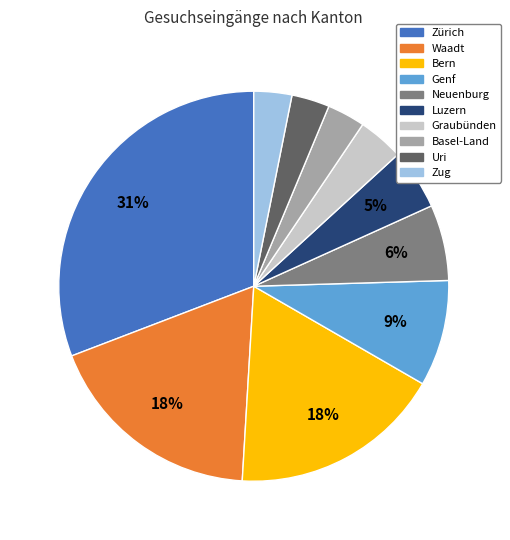

Is it true that Genf is 20% of the pie?

False